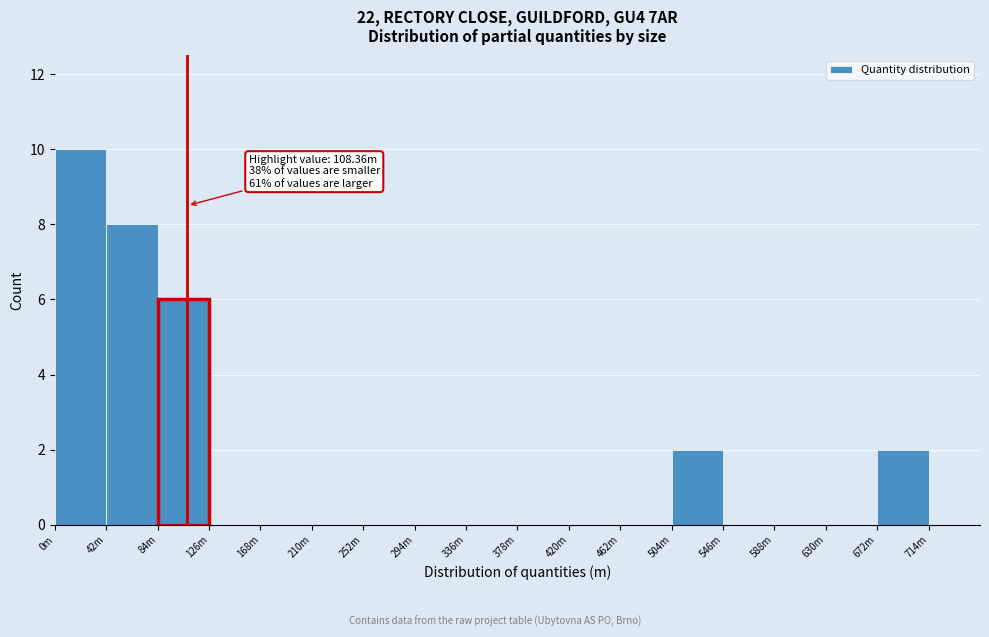

Reading right to left, transcribe all the data shown in this chart.

714m=0	672m=2	630m=0	588m=0	546m=0	504m=2	462m=0	420m=0	378m=0	336m=0	294m=0	252m=0	210m=0	168m=0	126m=0	84m=6	42m=8	0m=10